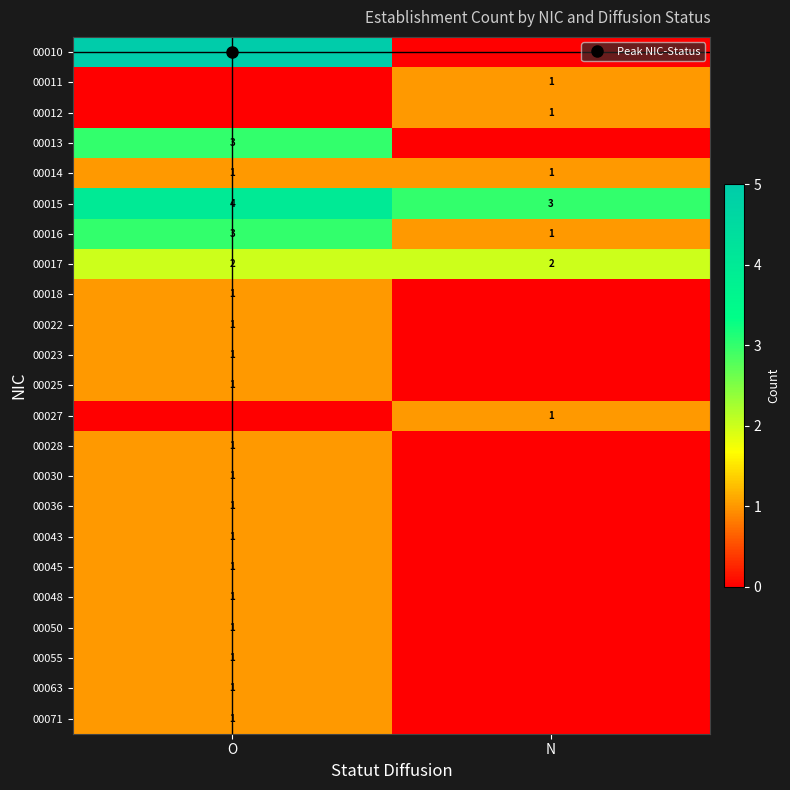

Is it true that 00017 equals 2 at O?

True